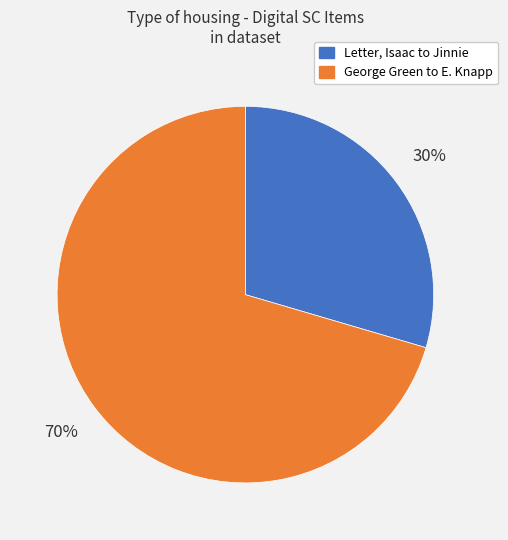

What is the largest slice in the pie chart?

George Green to E. Knapp